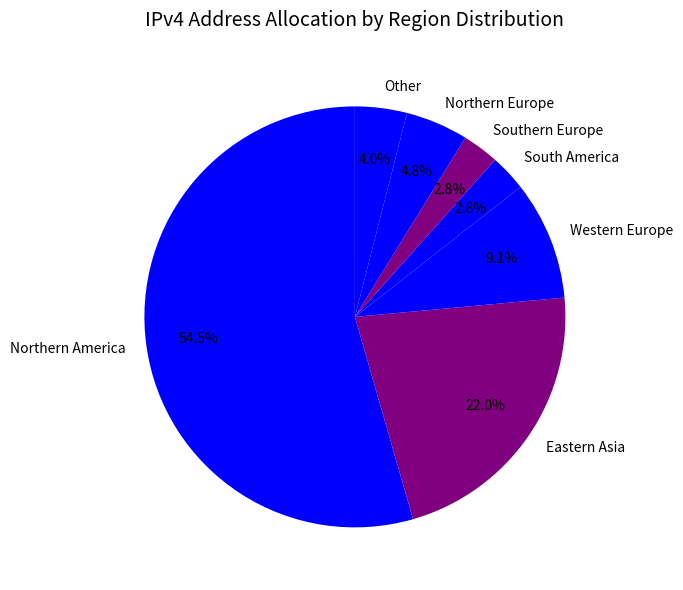

Combined, do Northern America and Southern Europe account for over 50%?

Yes